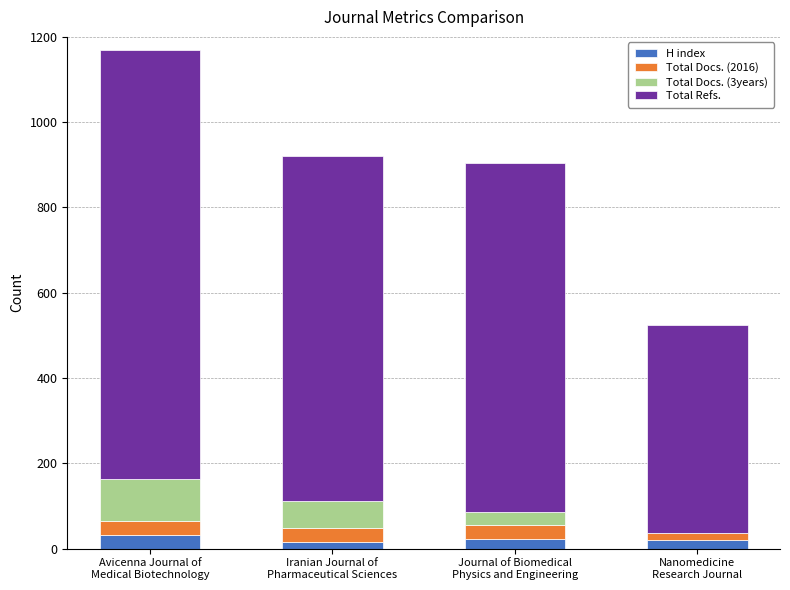

At which category is the sum across all series the highest?

Avicenna Journal of
Medical Biotechnology